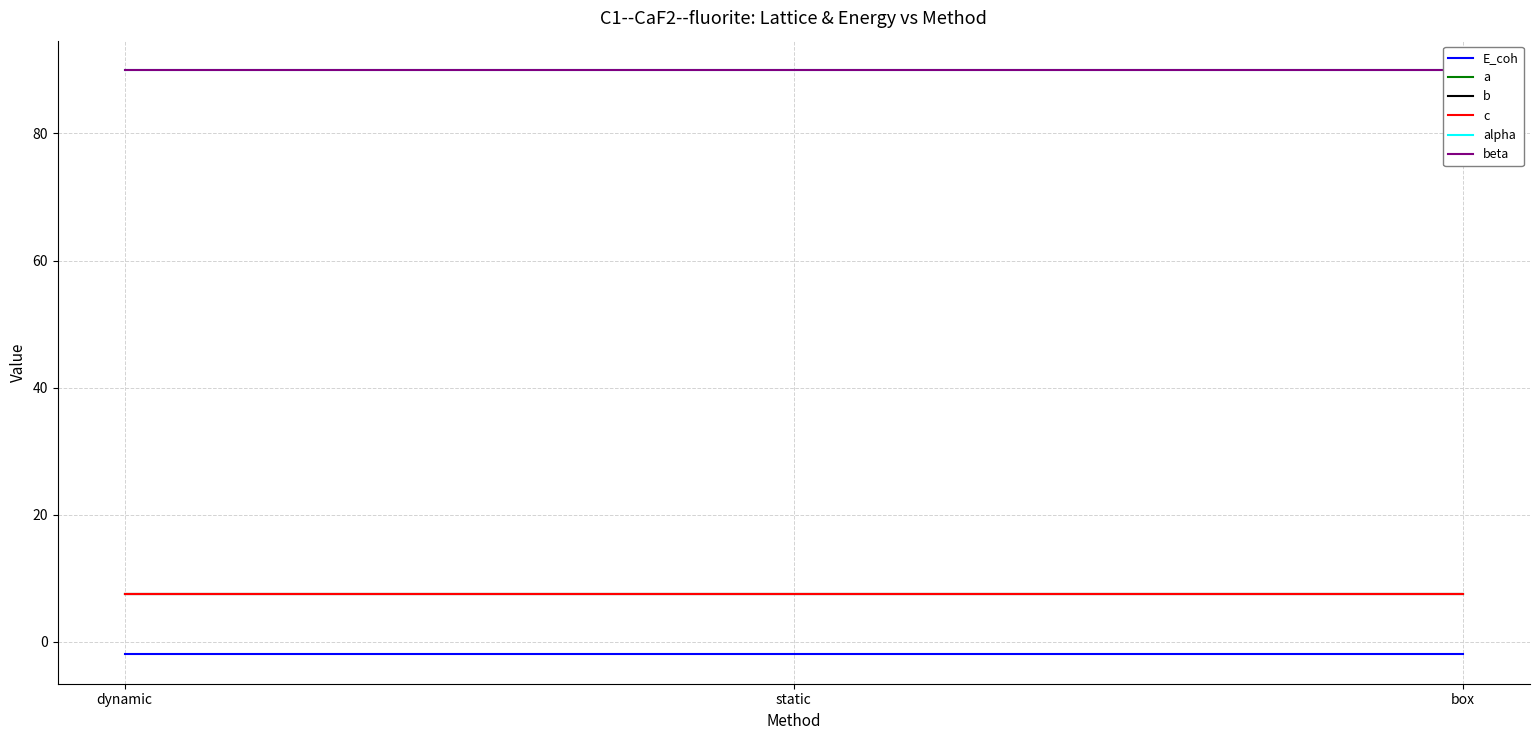

Read the c value at static.

7.5